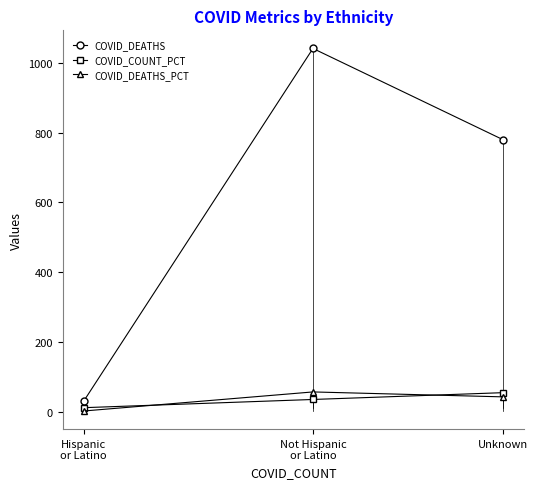

Does the chart have visible grid lines?

No